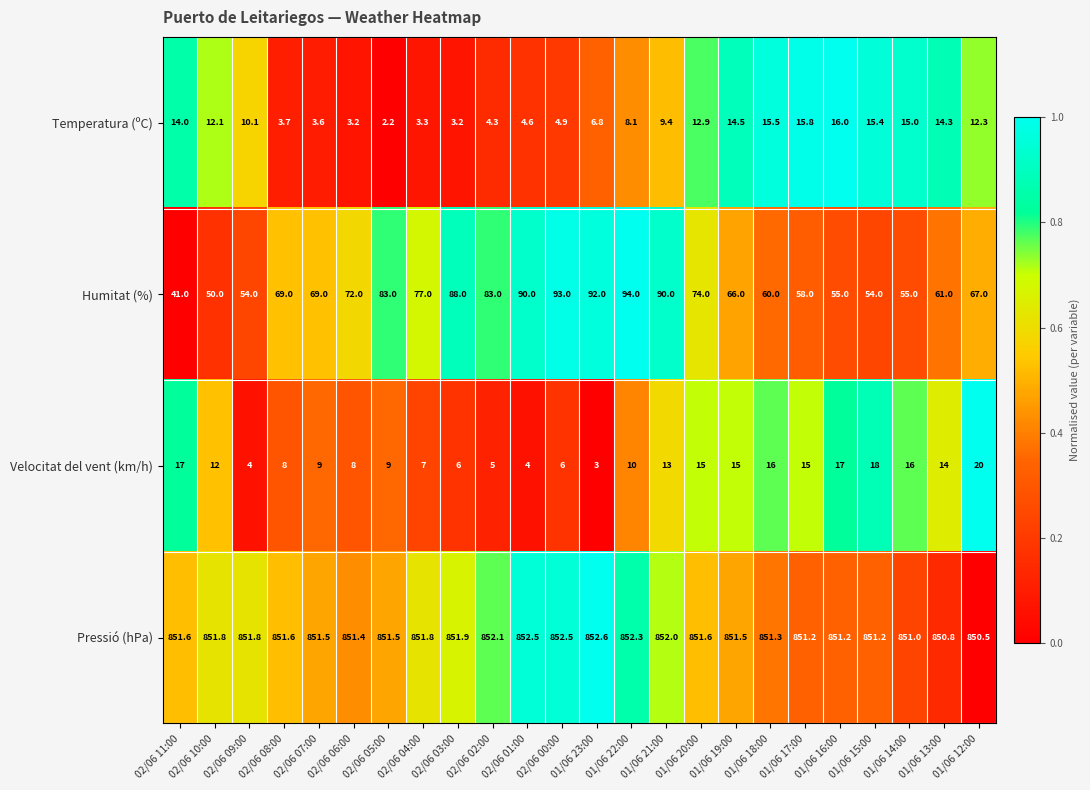

Rank the series at 02/06 11:00 from lowest to highest value.

Temperatura (ºC), Velocitat del vent (km/h), Humitat (%), Pressió (hPa)